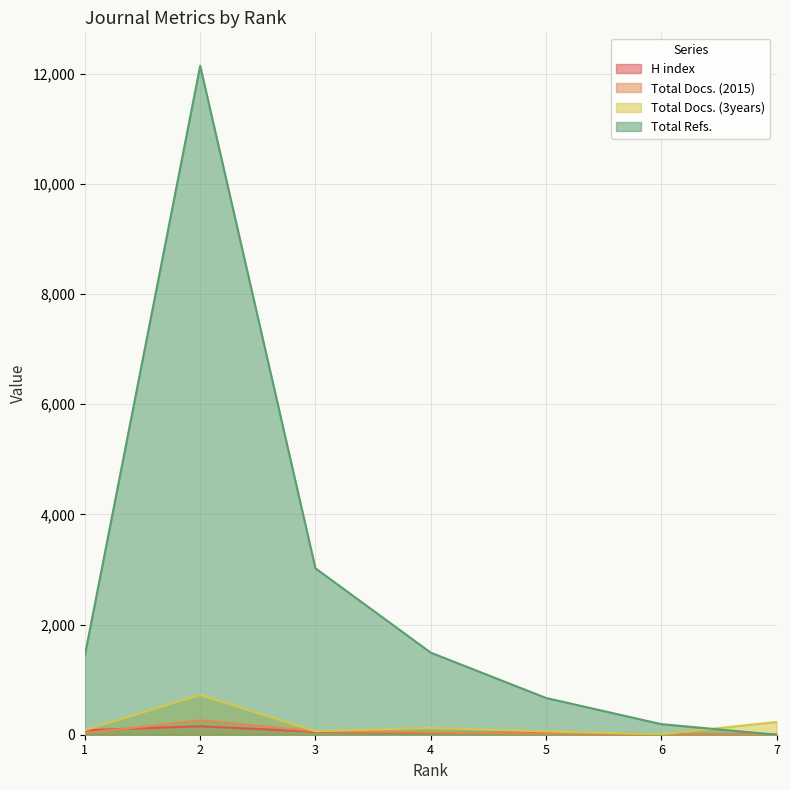

Between 4 and 7, which is larger?

4